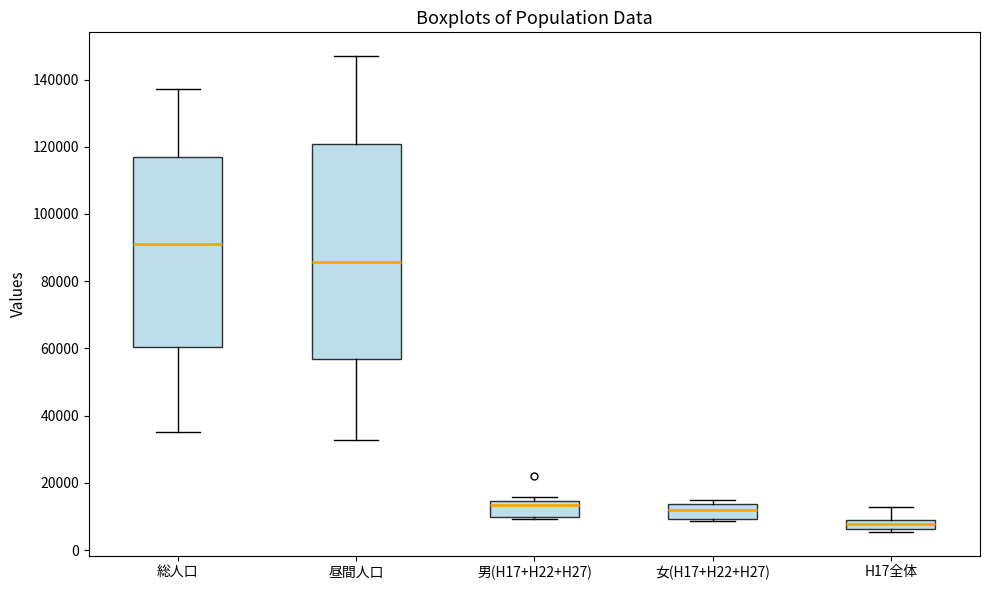

Where does the lower whisker of the box for 総人口 end on the y-axis? The values are not printed on the chart, so give them approximately, as read against the axis.

36000